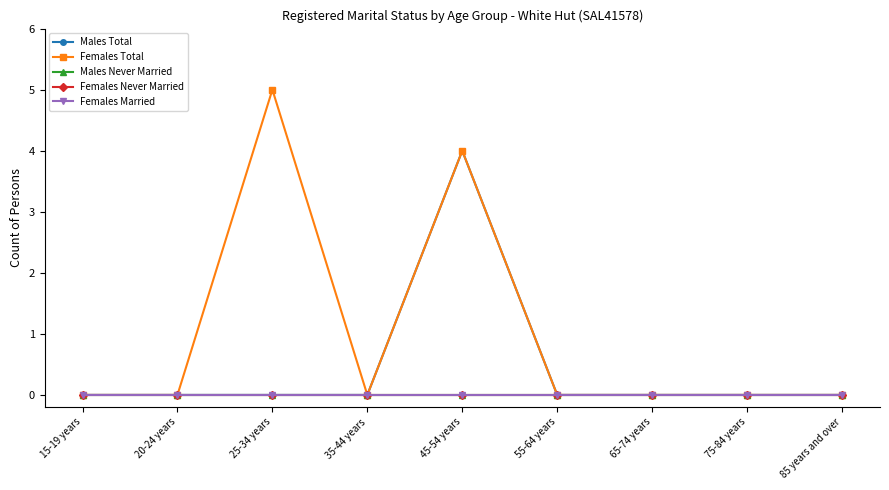

Rank the series by their maximum value, from lowest to highest.

Males Never Married, Females Never Married, Females Married, Males Total, Females Total